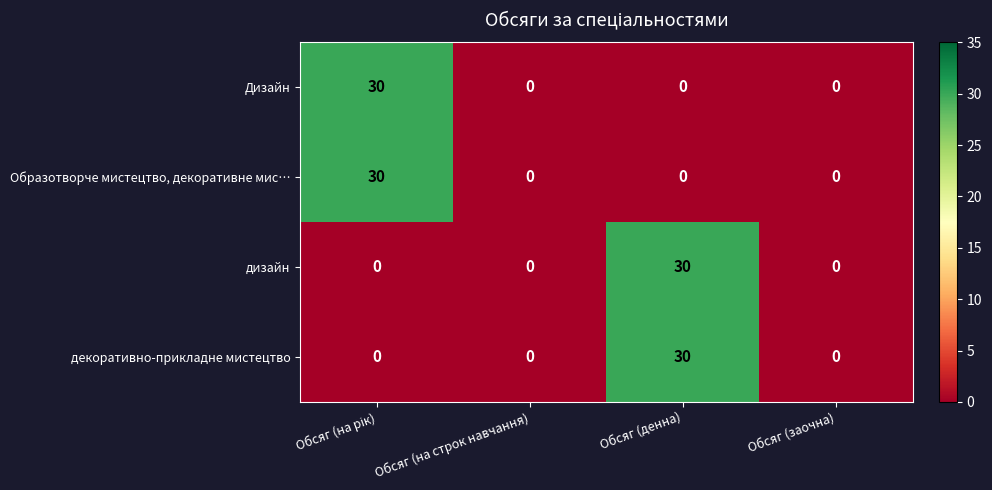

Count the Дизайн values in the range 0 to 30.

4